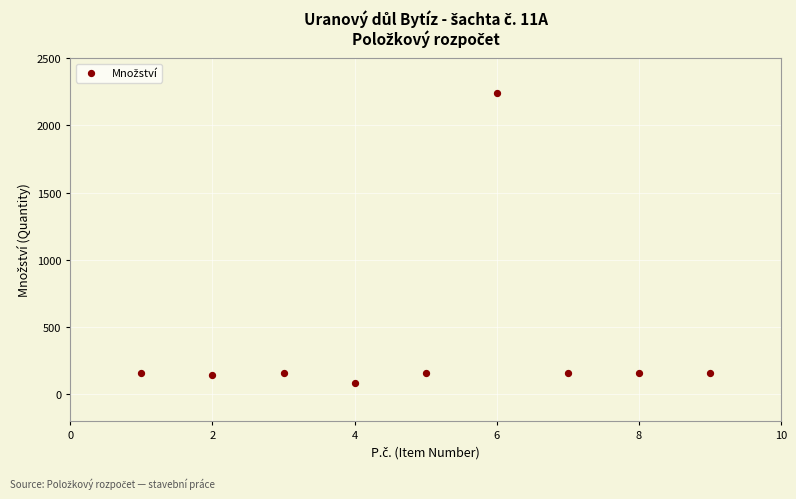

What is the range of Y values (max minus min)?

2161.4